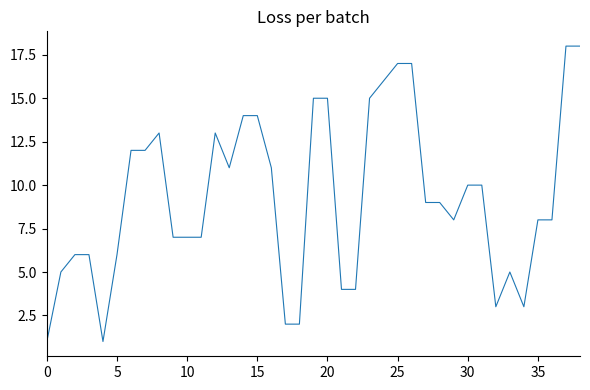

What is the greatest value displayed?

18